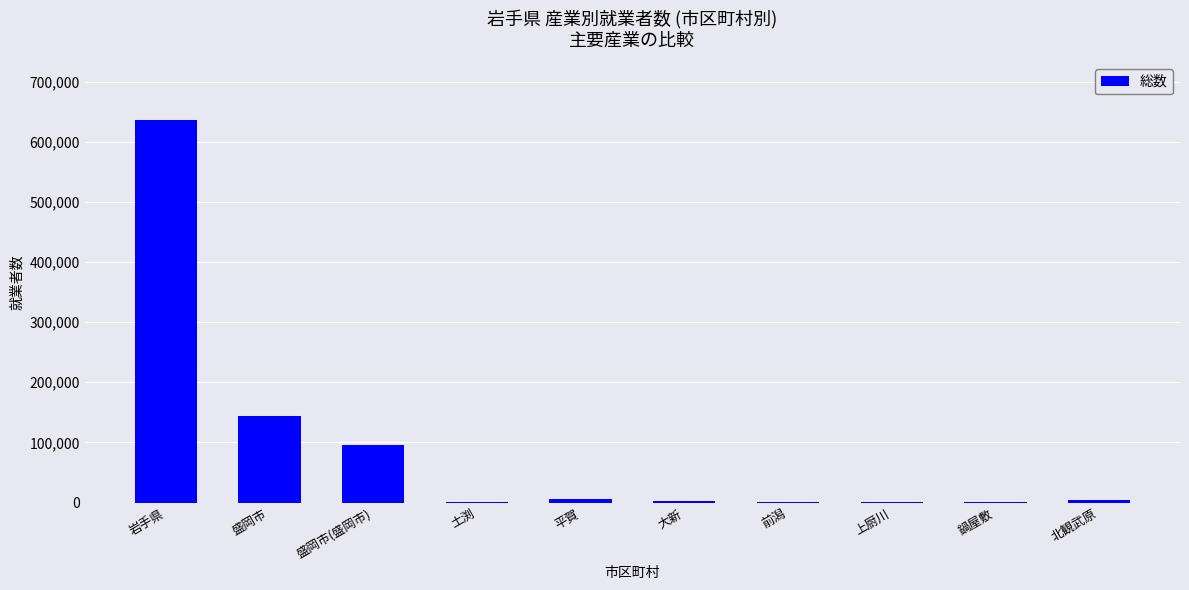

True or false: the data shows 376309 at 岩手県.

False